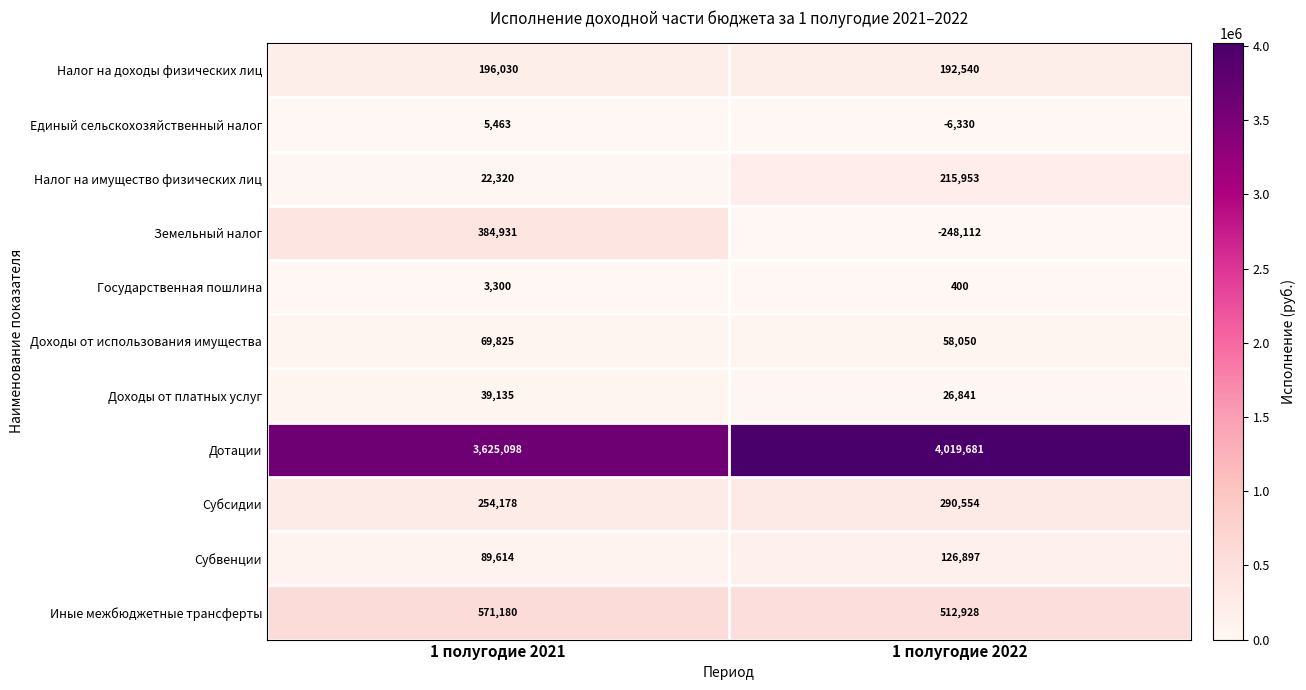

Reading right to left, transcribe all the data shown in this chart.

Налог на доходы физических лиц: 192540	196030
Единый сельскохозяйственный налог: -6330	5463
Налог на имущество физических лиц: 215953	22320
Земельный налог: -248112	384931
Государственная пошлина: 400	3300
Доходы от использования имущества: 58050	69825
Доходы от платных услуг: 26841	39135
Дотации: 4019681	3625098
Субсидии: 290554	254178
Субвенции: 126897	89614
Иные межбюджетные трансферты: 512928	571180